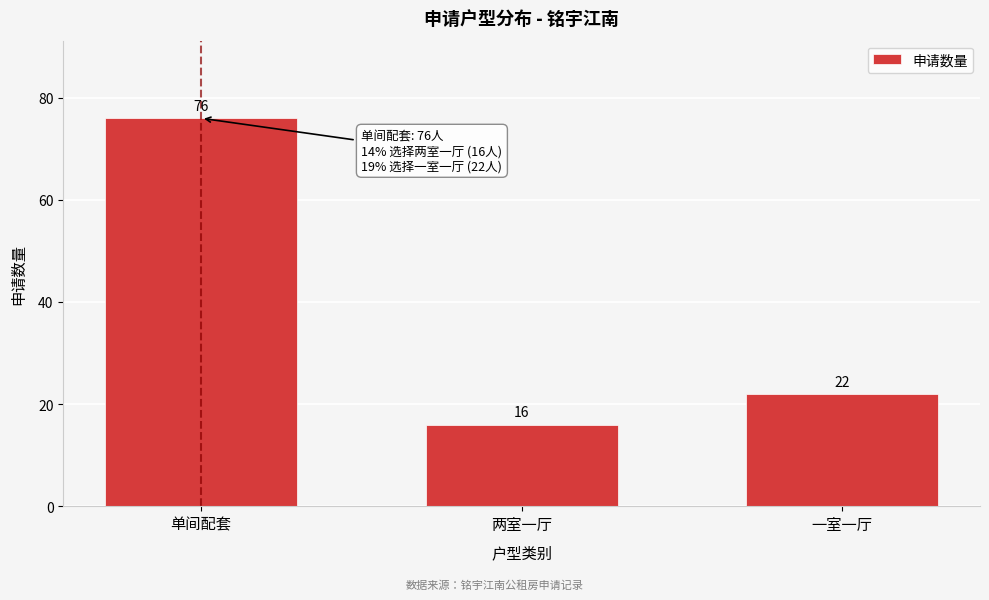

Reading left to right, list all the values displayed in this chart.

76	16	22